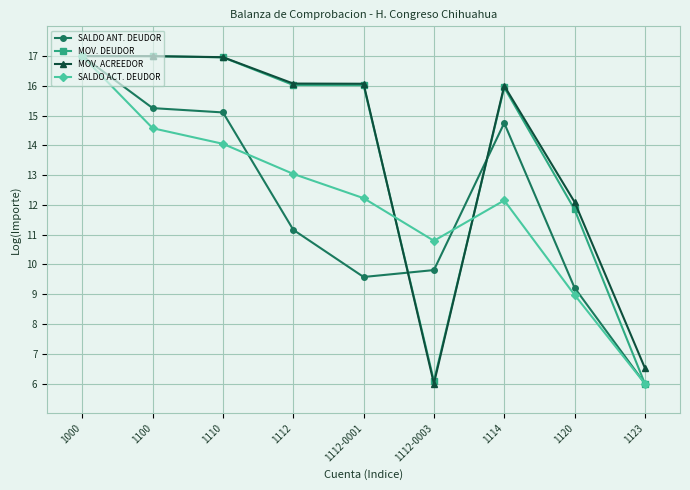

Where does the SALDO ANT. DEUDOR series first go above 11?

1000